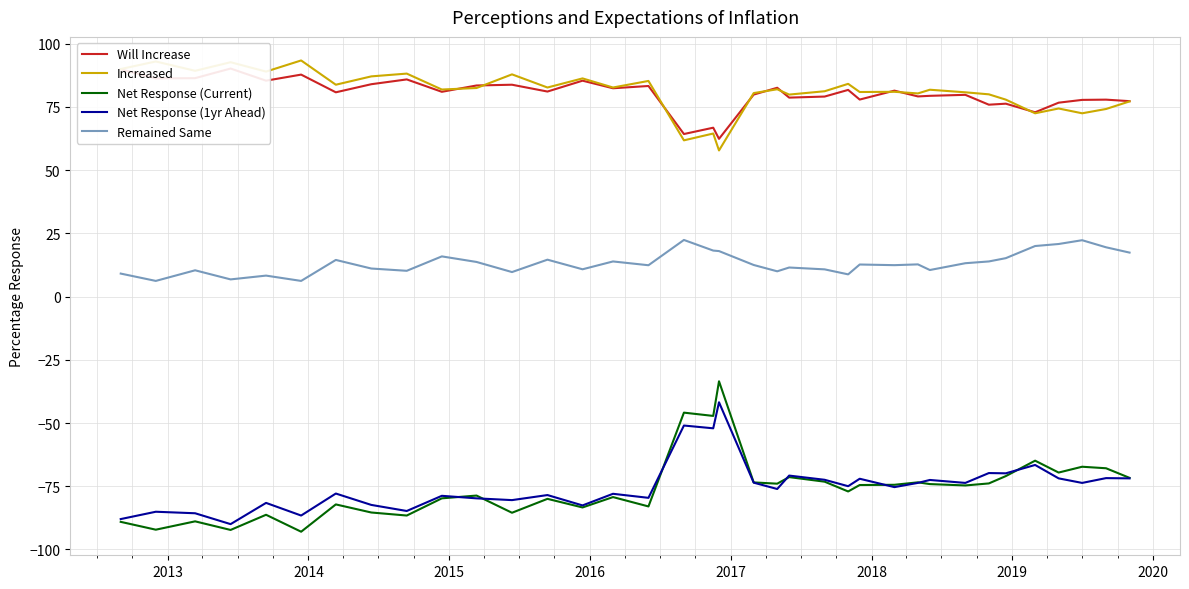

What is the maximum value for Net Response (Current)?

-33.5